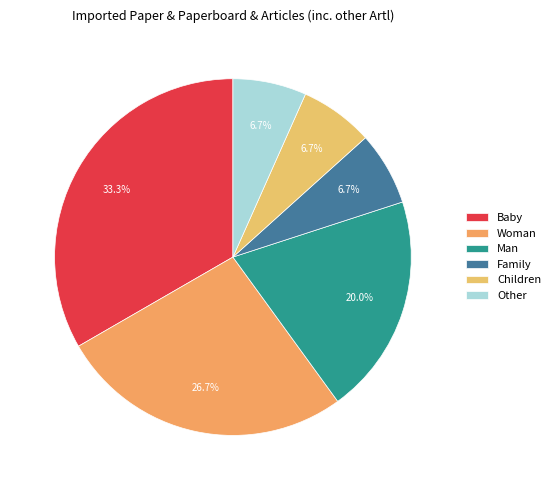

To the nearest percent, what portion does Family represent?

7%